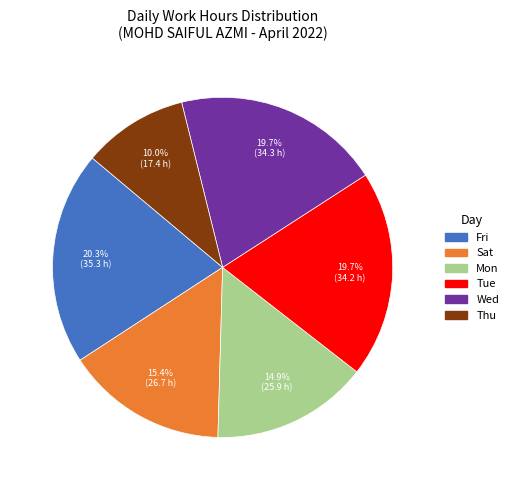

Does any single category account for the majority?

No